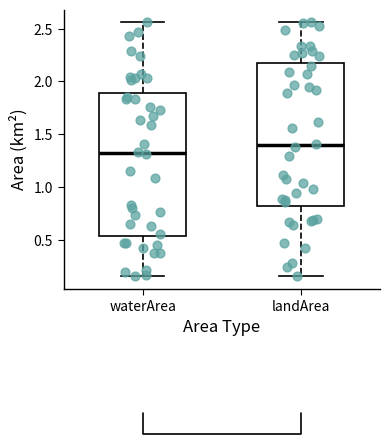

Where does the lower whisker of the box for landArea end on the y-axis? The values are not printed on the chart, so give them approximately, as read against the axis.

0.15